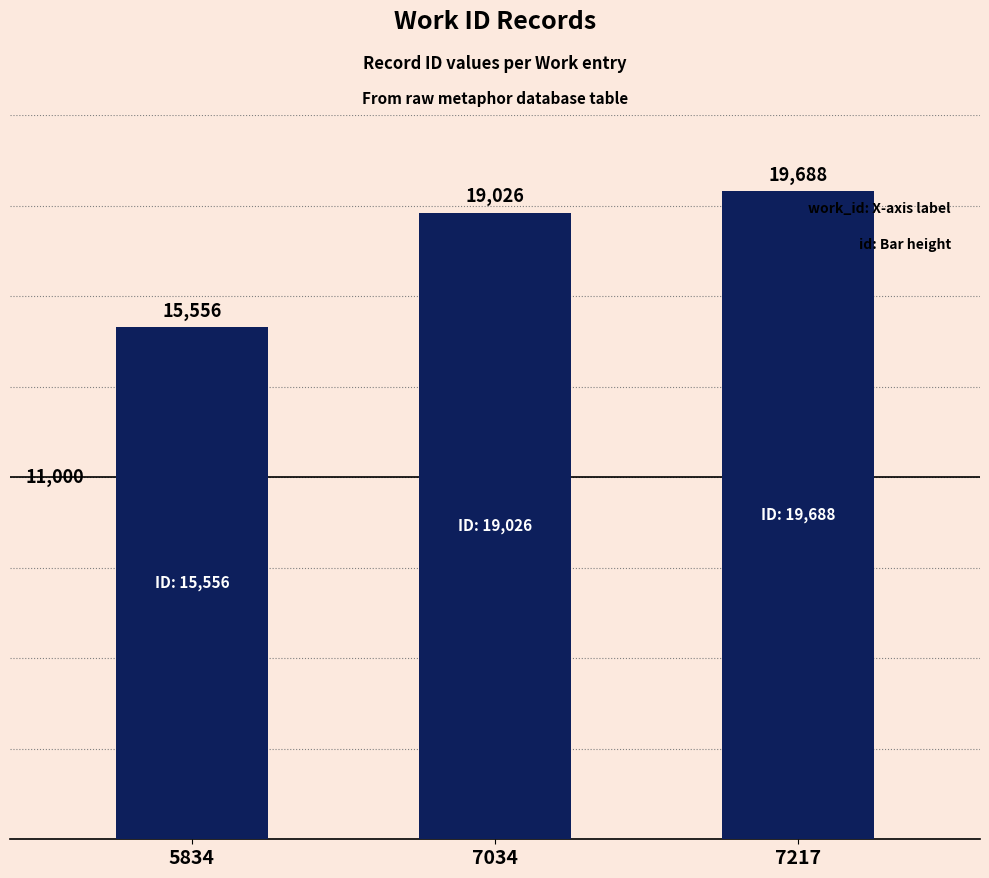

How many values are between 15556 and 19688?

3